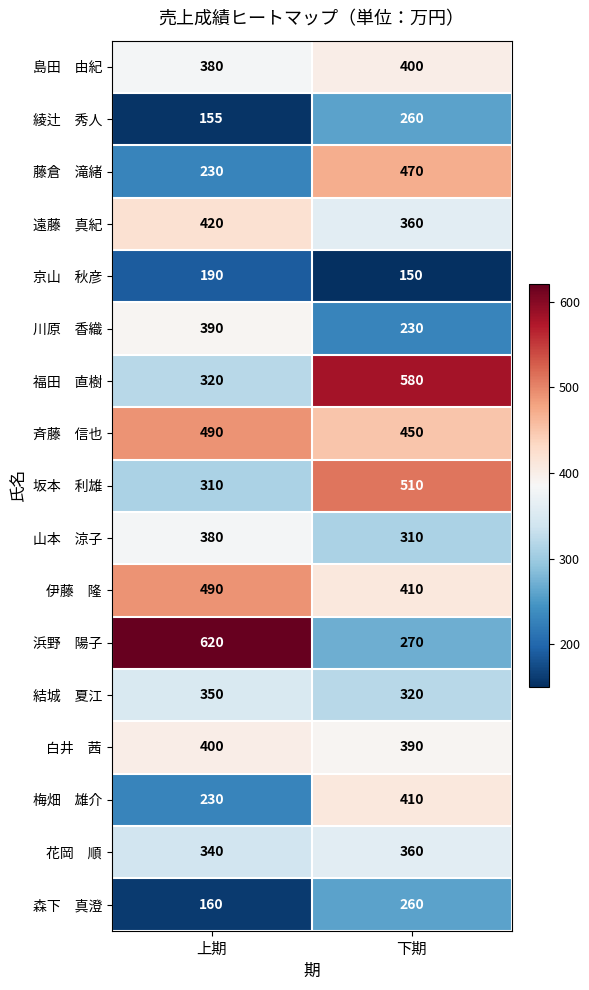

What is the total value across all series at 上期?

5855